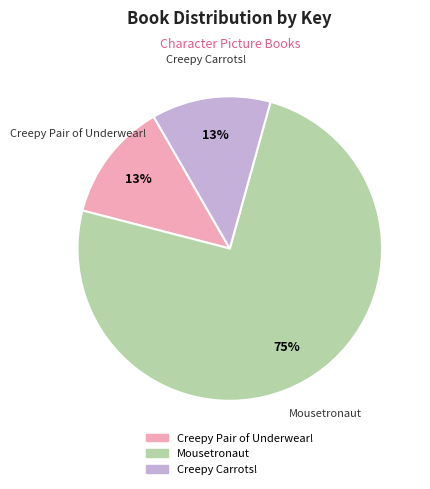

What is the largest slice in the pie chart?

Mousetronaut